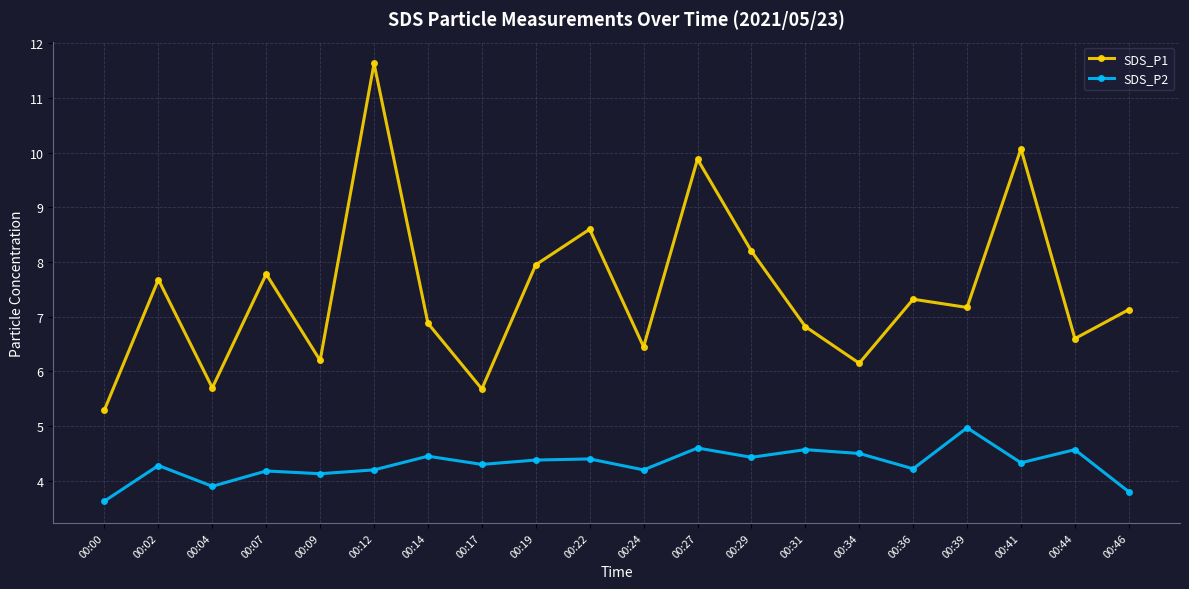

The value of SDS_P2 at 00:12 is 4.2. True or false?

True